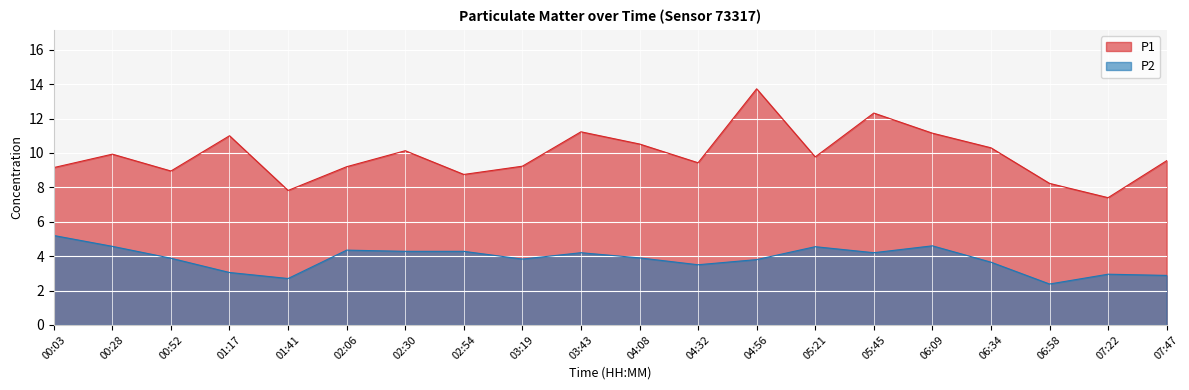

List the series in order of their peak value, highest first.

P1, P2